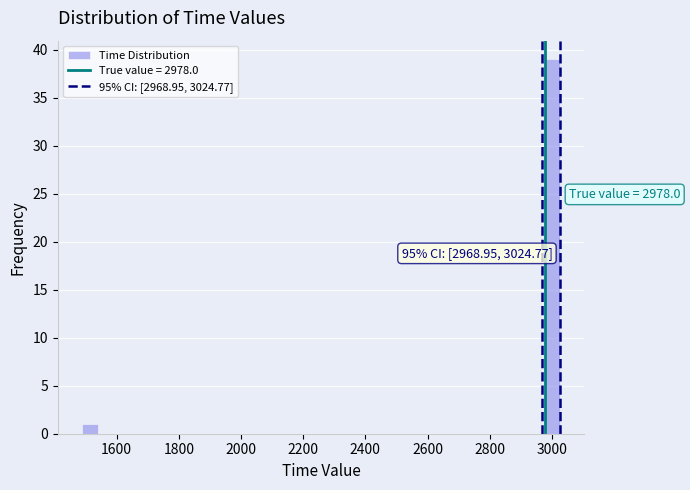

Read against the x-axis, roughly where is the centre of the tallest bar?

3000